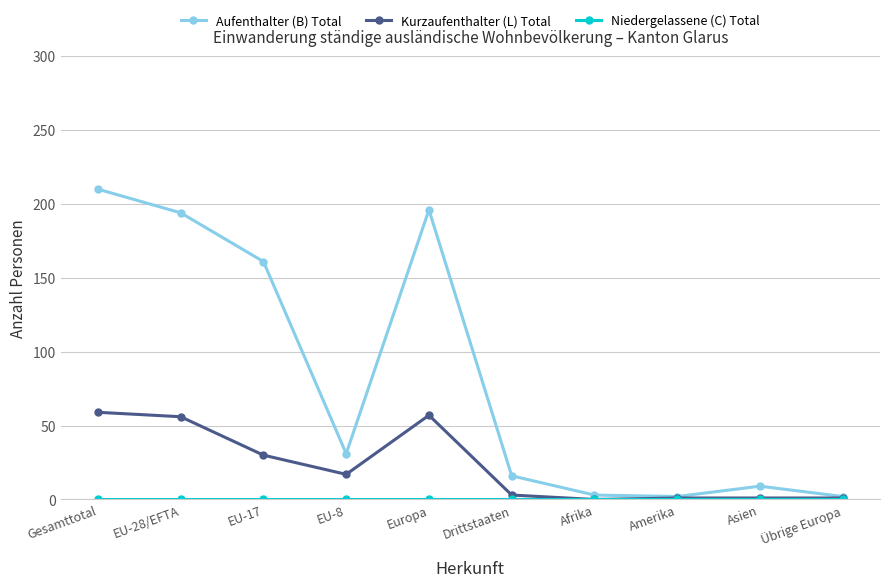

What is the total value across all series at Gesamttotal?

269